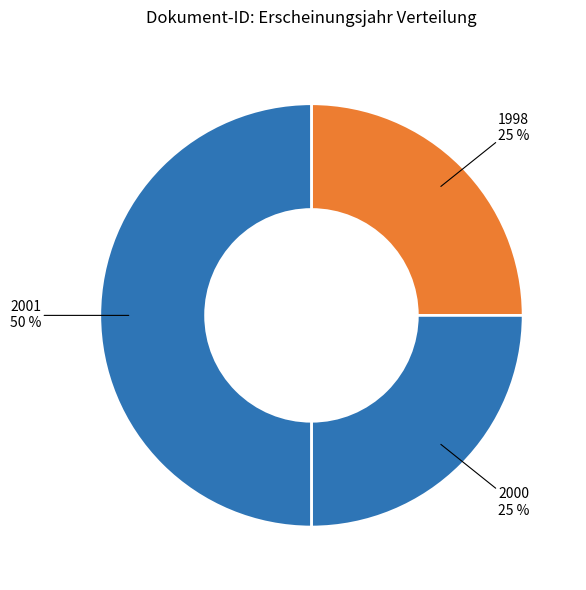

Which has a higher value, 1998 or 2001?

2001